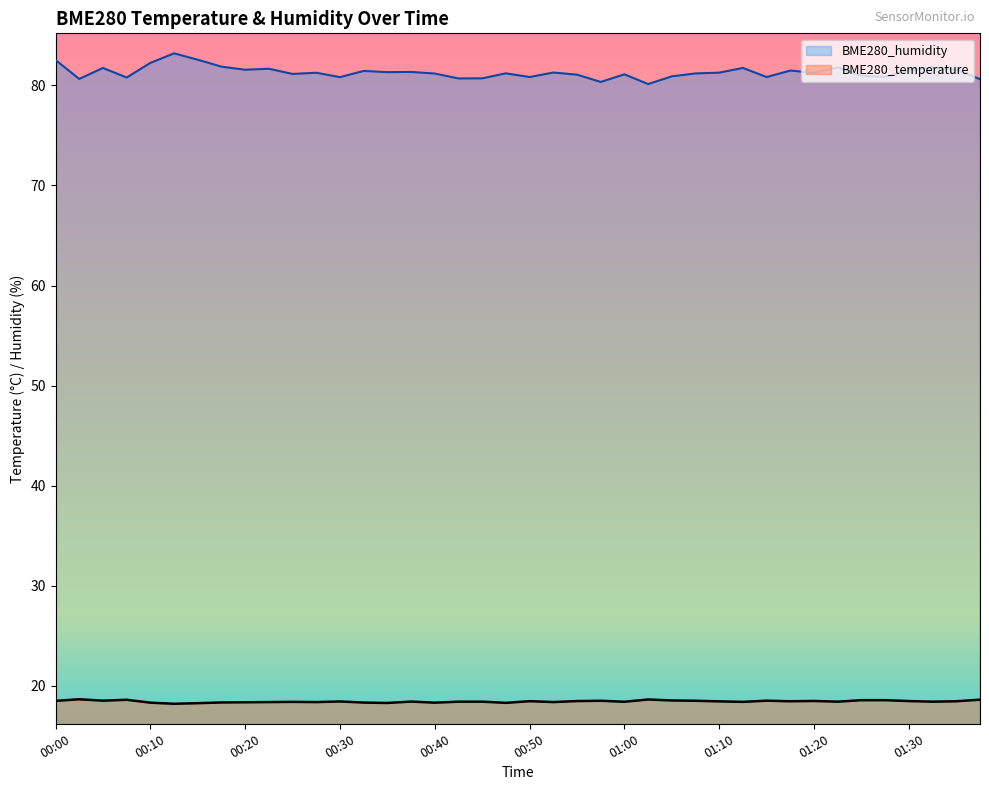

In BME280_humidity, how many points are higher than both neighbors (excluding endpoints)?

13